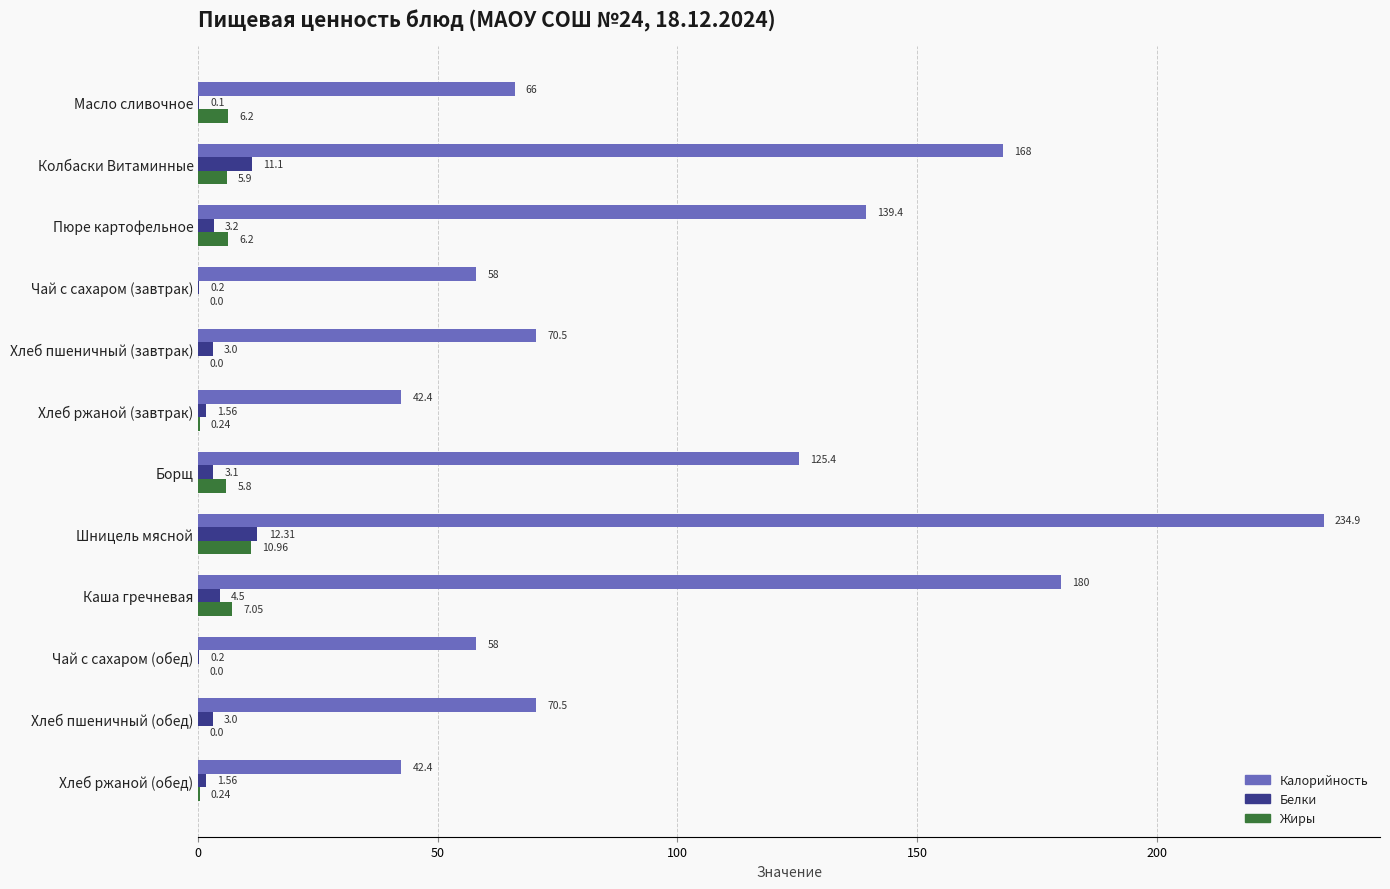

Which category has the highest value across all series?

Шницель мясной